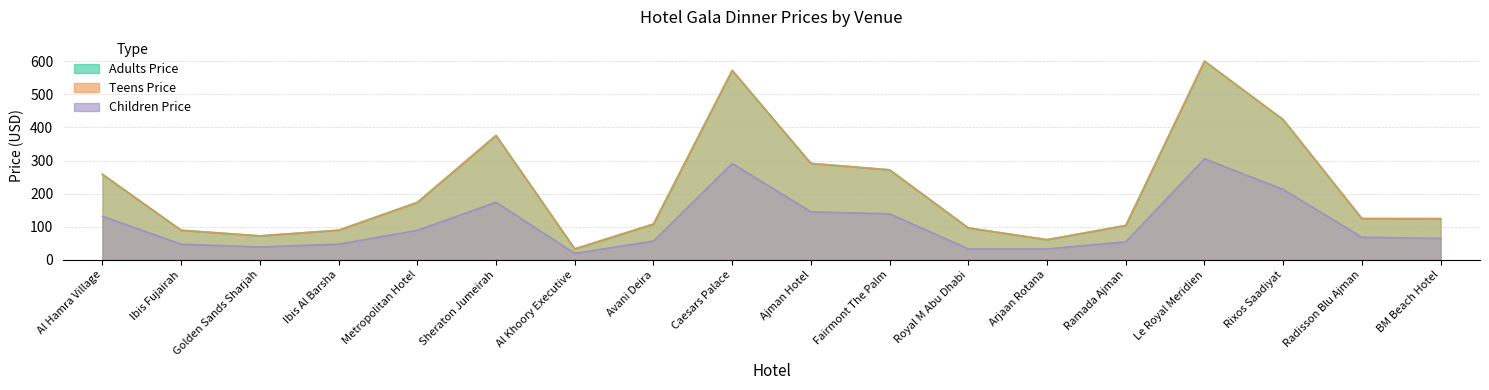

Where is the first local minimum for Adults Price?

Golden Sands Sharjah